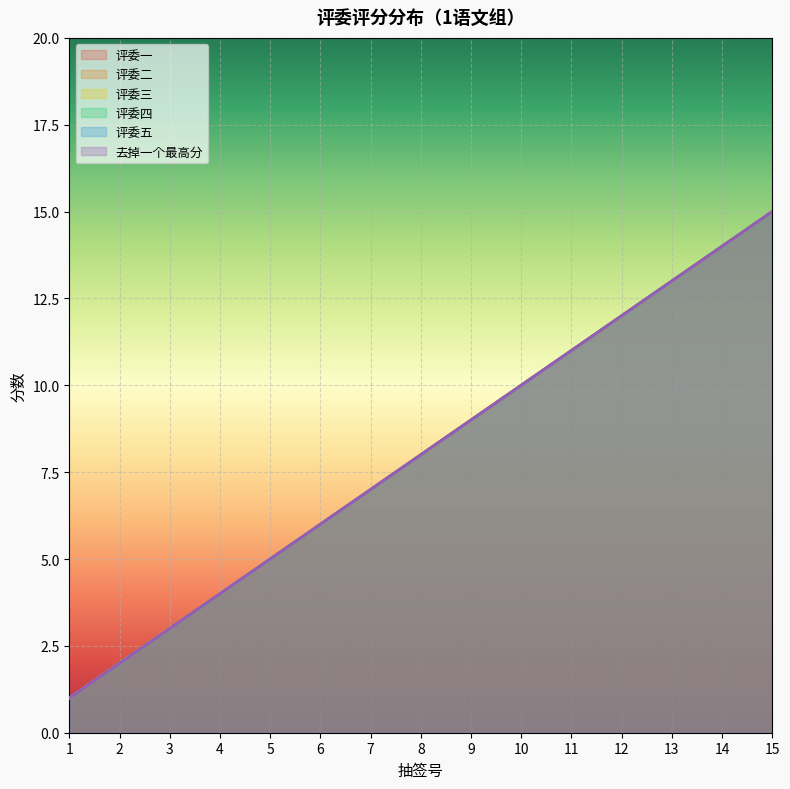

Is the value of 评委三 at 4 greater than the value of 去掉一个最高分 at 8?

No